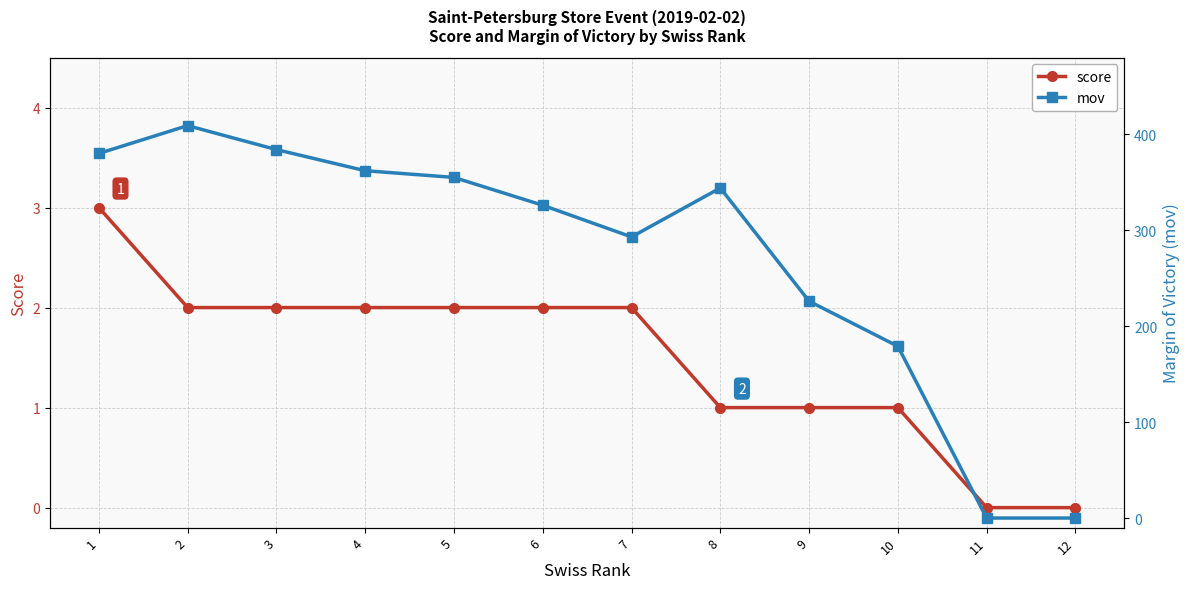

At how many categories does at least one series exceed 368?

3